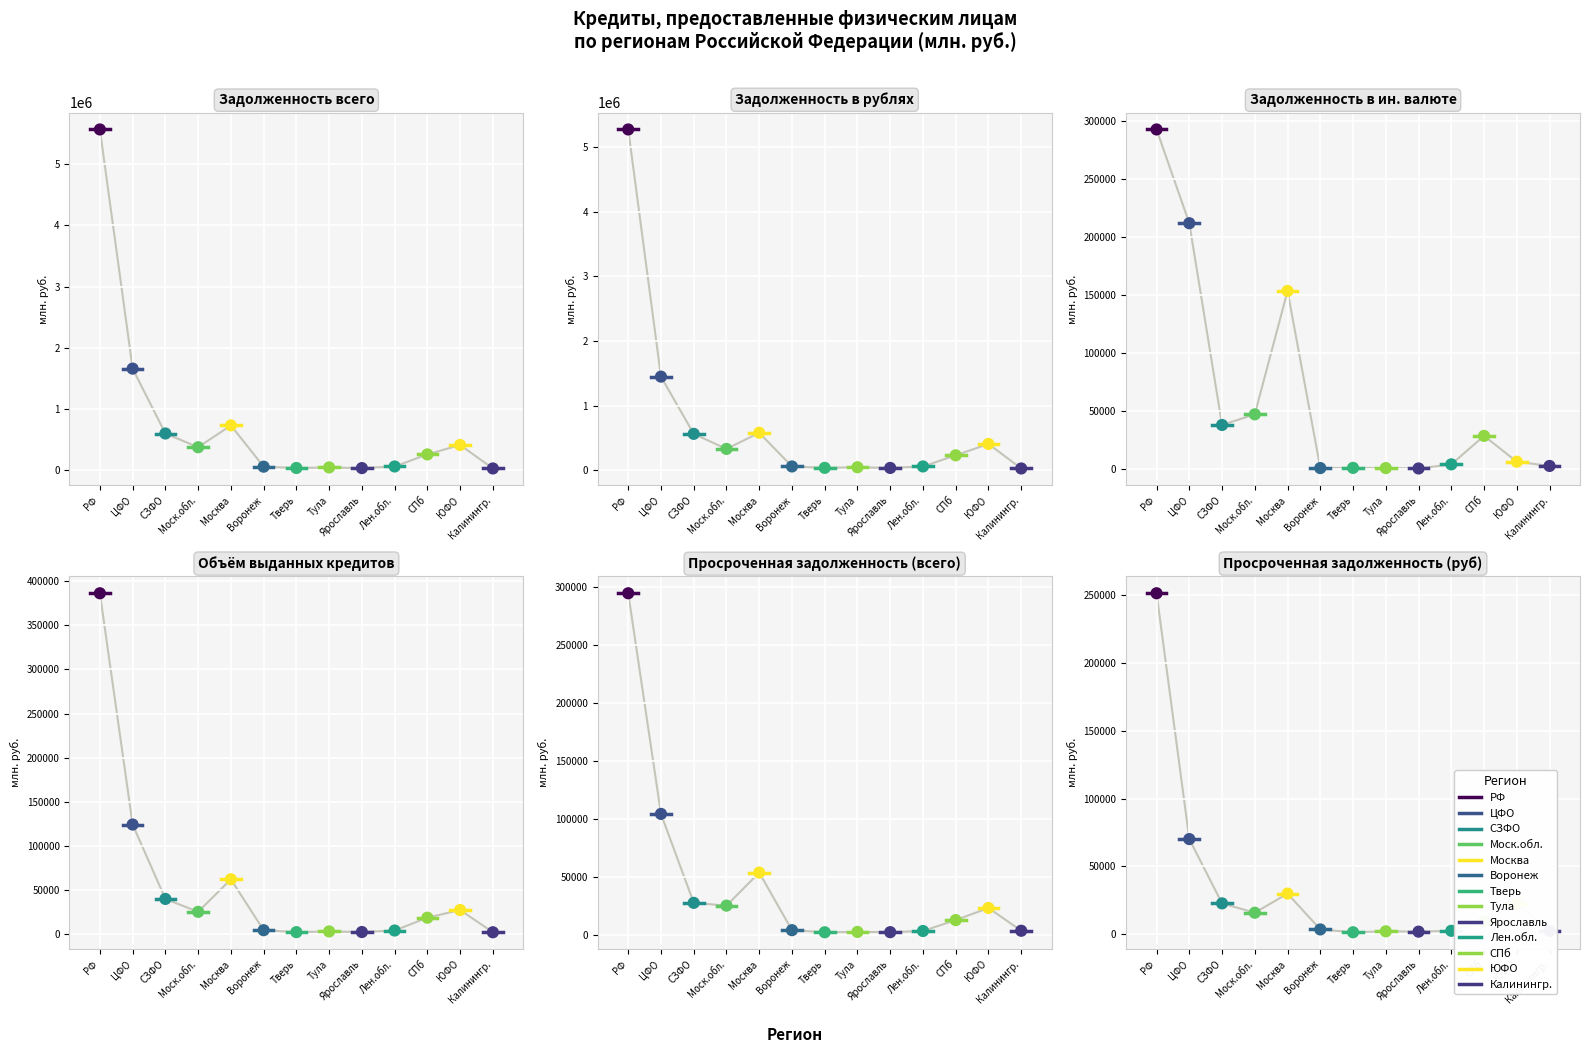

What is the total value across all series at Тула?

105289